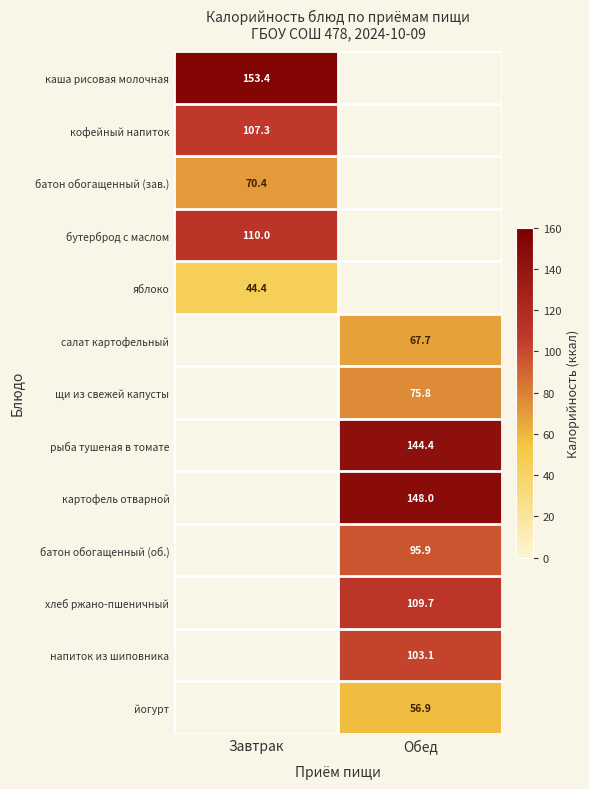

The щи из свежей капусты series shows 75.8 at Обед. True or false?

True